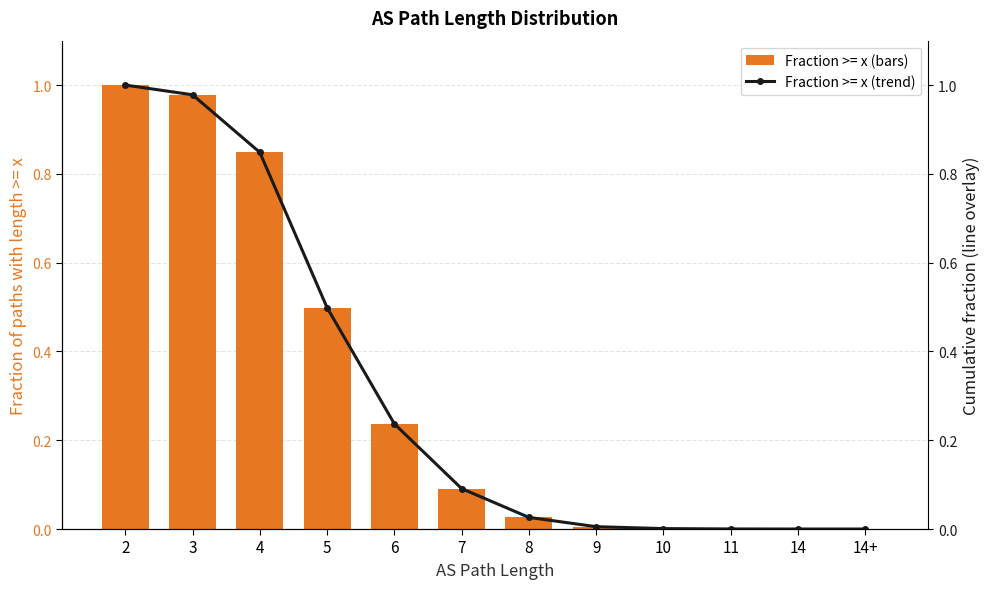

Between 9 and 14+, which is larger?

9